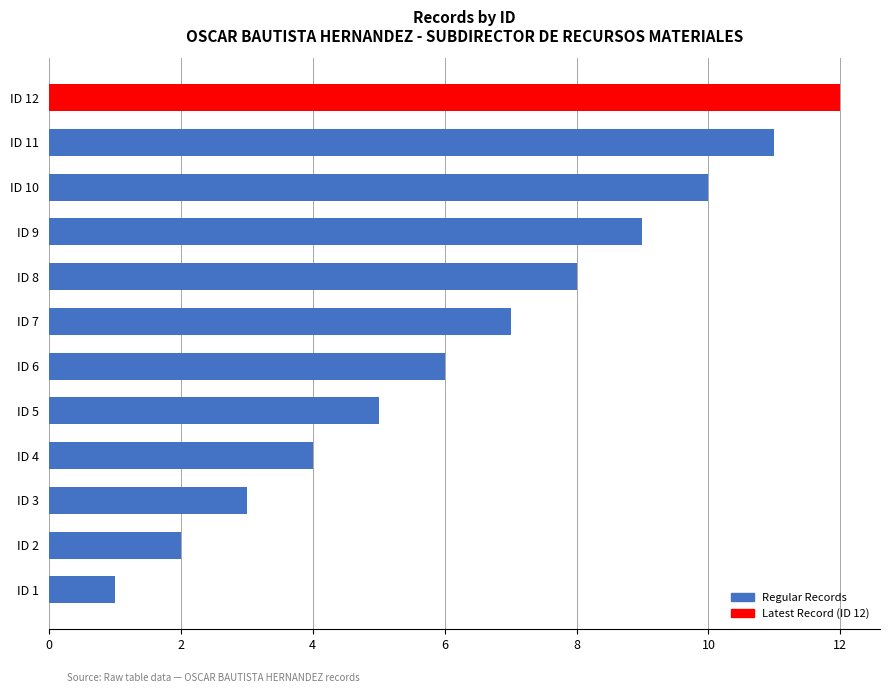

What is the difference between the second highest and second lowest values?

9